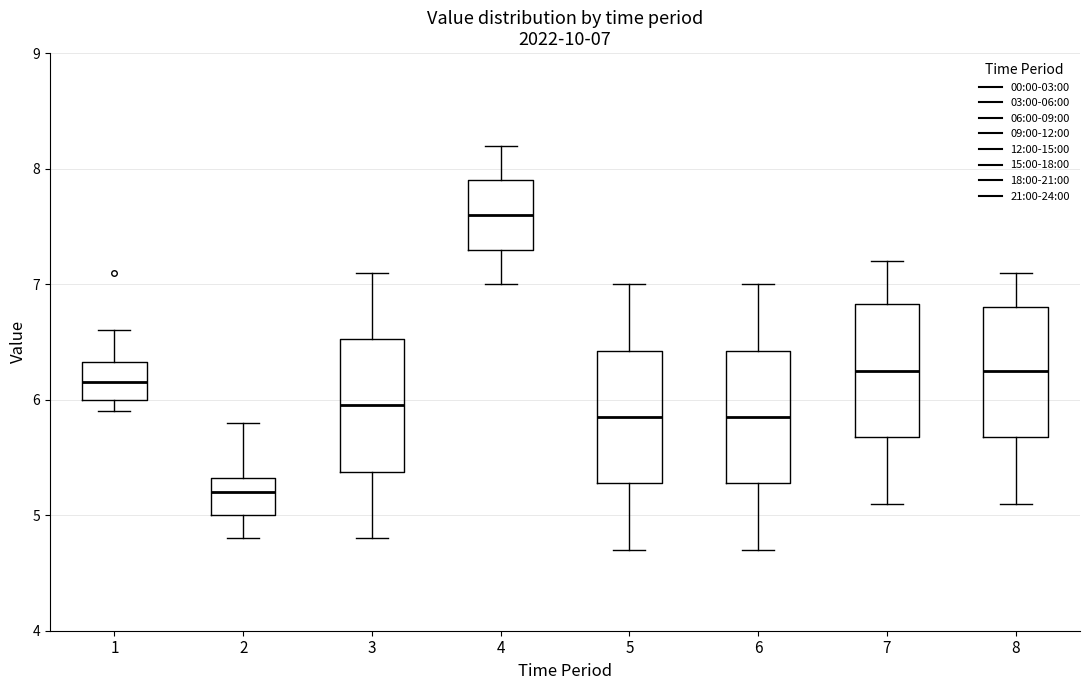

Which box has the highest median line?

4